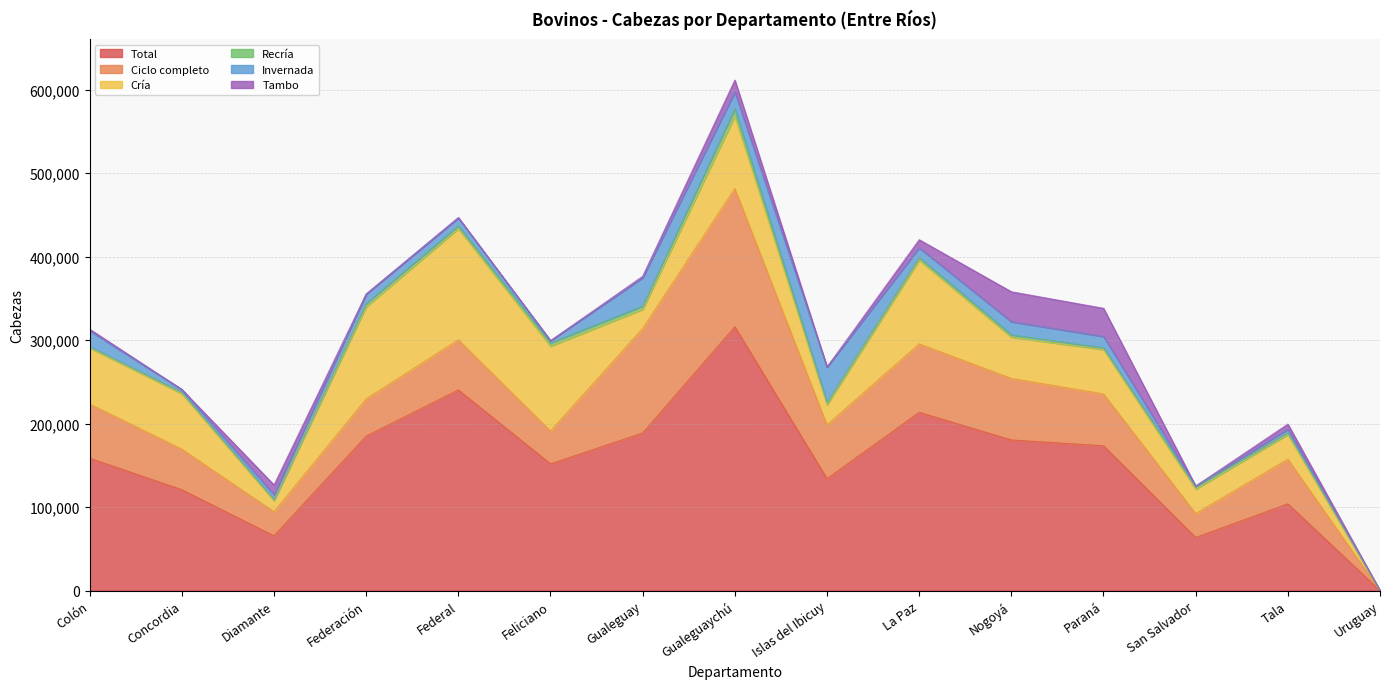

How many values in the Ciclo completo series exceed 59974?

7